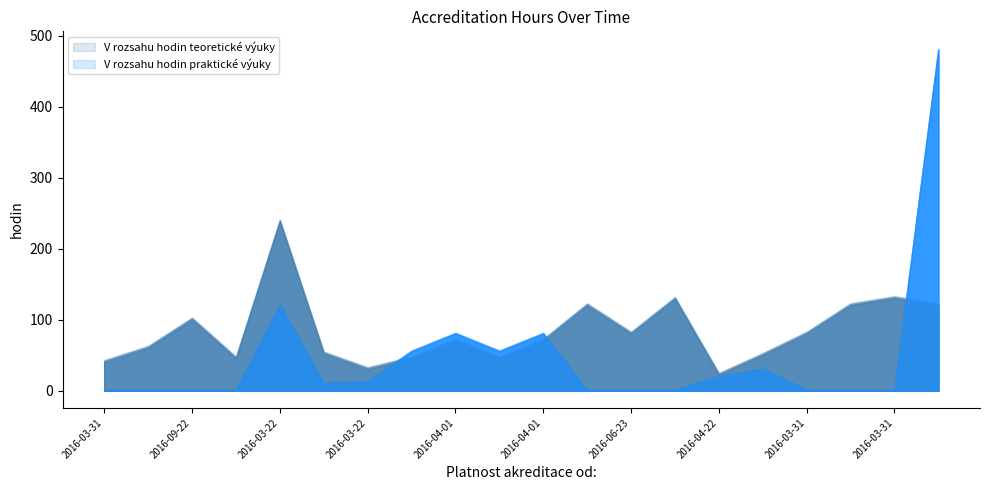

How many values in the V rozsahu hodin teoretické výuky series are below 70?

9